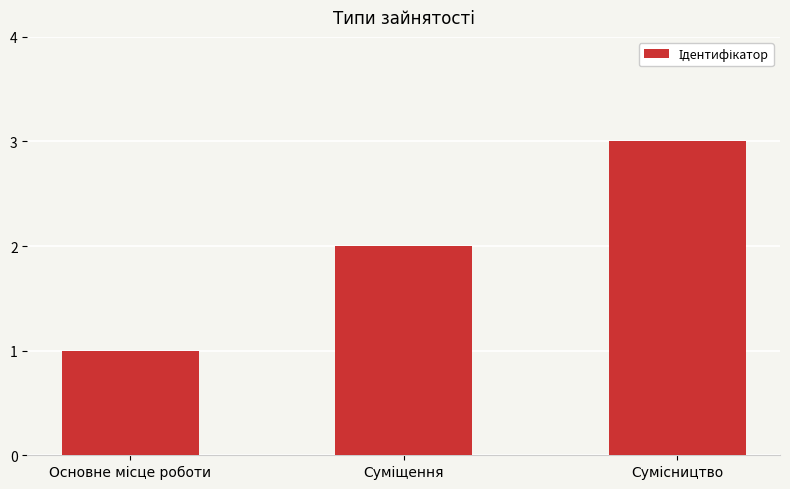

What is the maximum value shown in the chart?

3